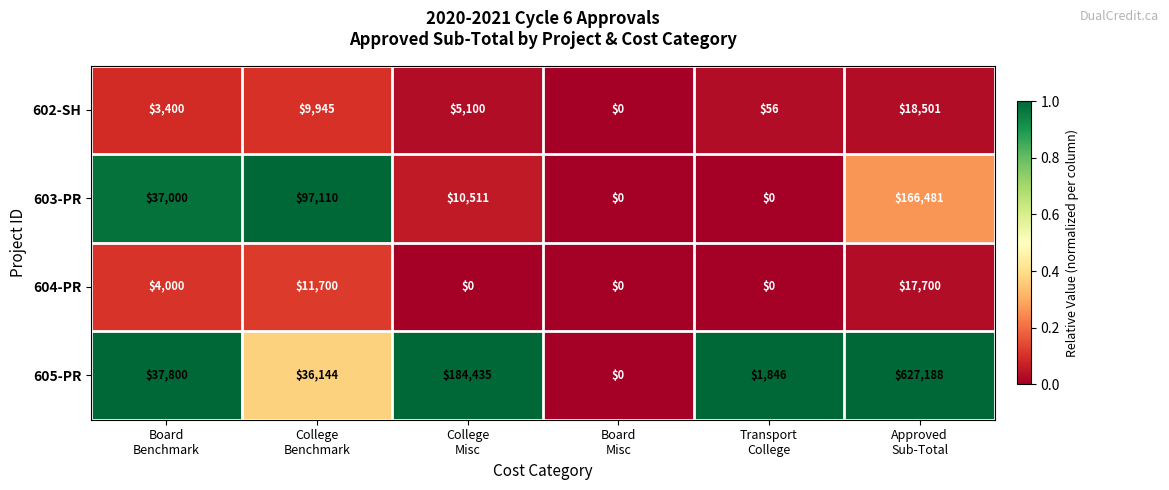

Which series has the widest spread of values?

605-PR